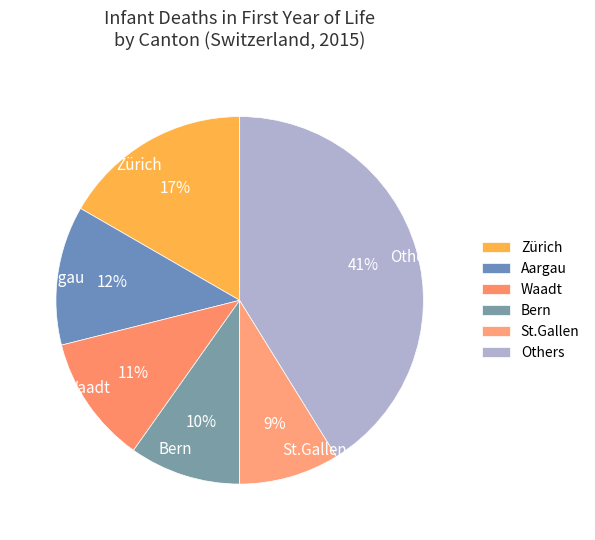

True or false: Others accounts for 52% of the total.

False